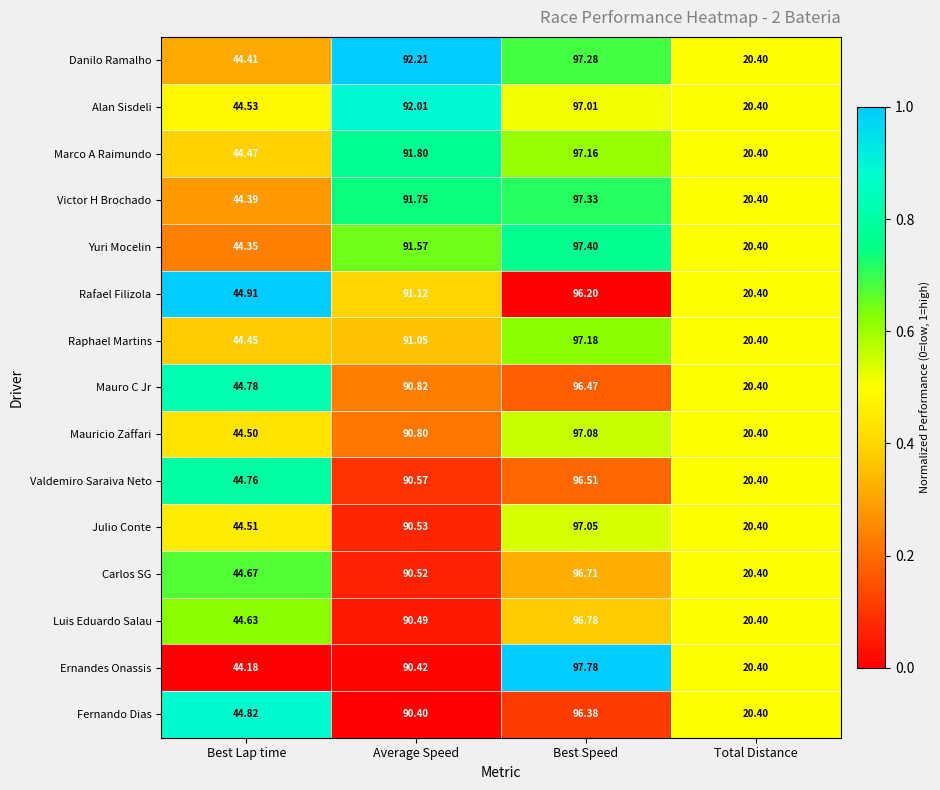

At which category does the chart reach its minimum across all series?

Total Distance